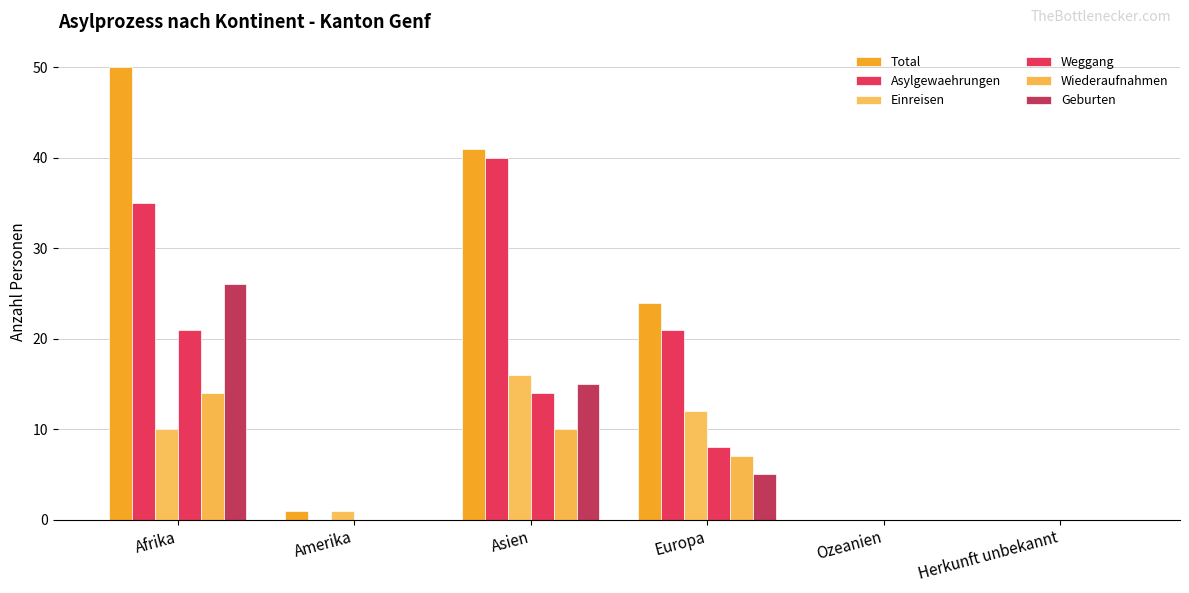

Reading left to right, list all the values displayed in this chart.

Total: Afrika=50	Amerika=1	Asien=41	Europa=24	Ozeanien=0	Herkunft unbekannt=0
Asylgewaehrungen: Afrika=35	Amerika=0	Asien=40	Europa=21	Ozeanien=0	Herkunft unbekannt=0
Einreisen: Afrika=10	Amerika=1	Asien=16	Europa=12	Ozeanien=0	Herkunft unbekannt=0
Weggang: Afrika=21	Amerika=0	Asien=14	Europa=8	Ozeanien=0	Herkunft unbekannt=0
Wiederaufnahmen: Afrika=14	Amerika=0	Asien=10	Europa=7	Ozeanien=0	Herkunft unbekannt=0
Geburten: Afrika=26	Amerika=0	Asien=15	Europa=5	Ozeanien=0	Herkunft unbekannt=0